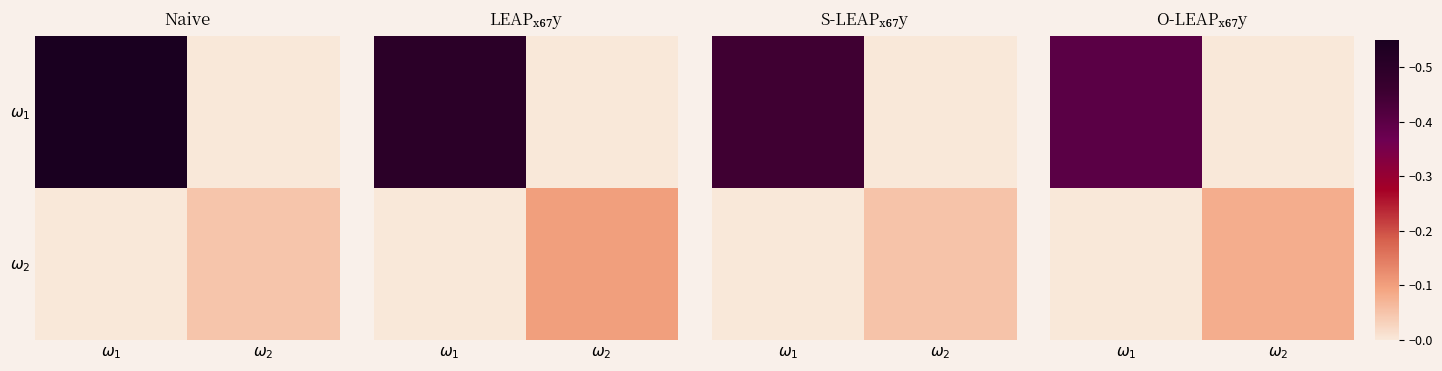

List the series in order of their peak value, highest first.

$\omega_1$, $\omega_2$